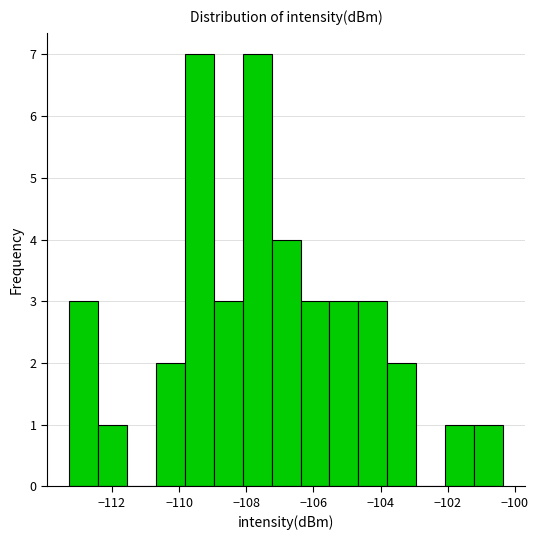

Reading left to right, transcribe this chart: for each bar, give the range it covers on the x-axis and its height. Neither the bar edges nor the heights are printed on the chart, so give them approximately, as read against the axes.

-113.2 to -112.4: 3
-112.4 to -111.6: 1
-111.6 to -110.6: 0
-110.6 to -109.8: 2
-109.8 to -109.0: 7
-109.0 to -108.2: 3
-108.2 to -107.2: 7
-107.2 to -106.4: 4
-106.4 to -105.6: 3
-105.6 to -104.6: 3
-104.6 to -103.8: 3
-103.8 to -103.0: 2
-103.0 to -102.0: 0
-102.0 to -101.2: 1
-101.2 to -100.4: 1